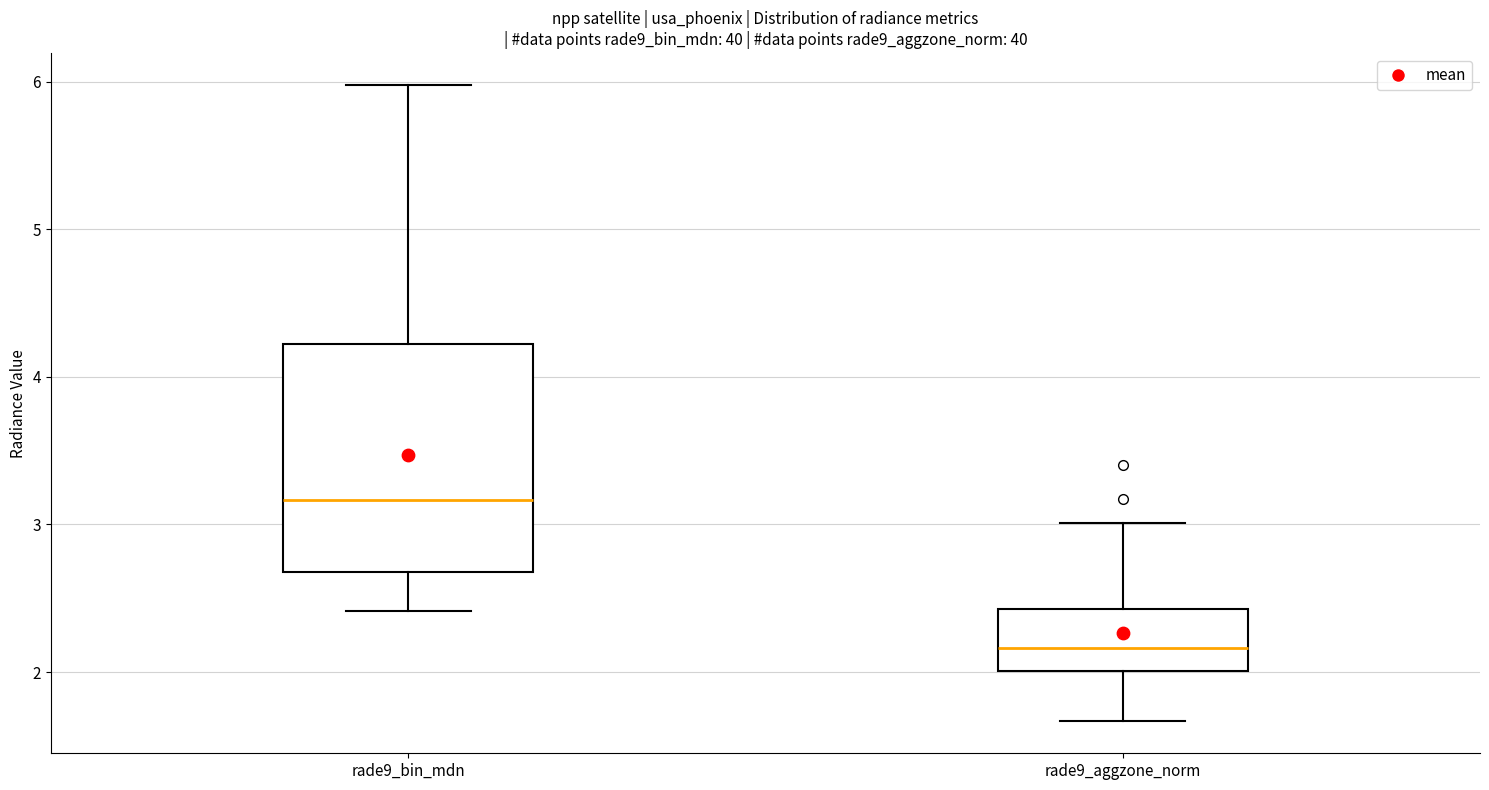

Which box is the tallest, from its lower edge to its upper edge?

rade9_bin_mdn